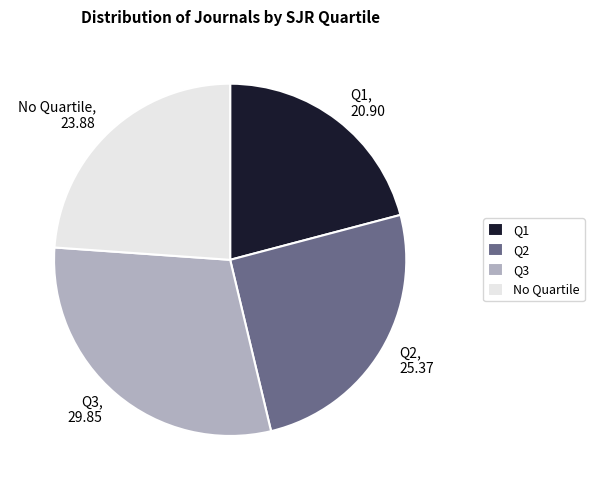

Count the number of slices in the pie.

4